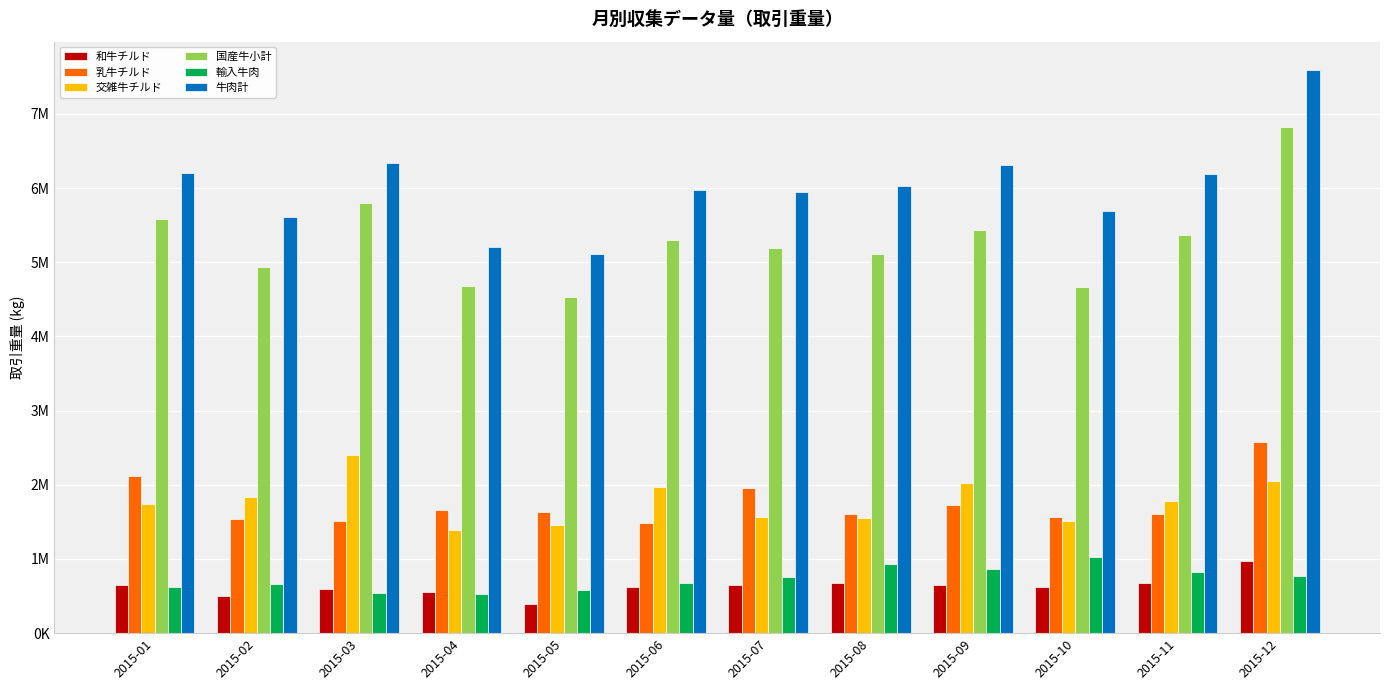

What are all the series names shown in the legend?

和牛チルド, 乳牛チルド, 交雑牛チルド, 国産牛小計, 輸入牛肉, 牛肉計